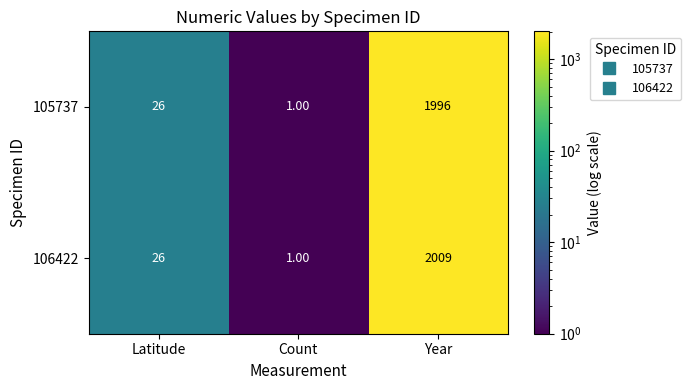

Between Count and Year, which series saw the biggest shift?

106422